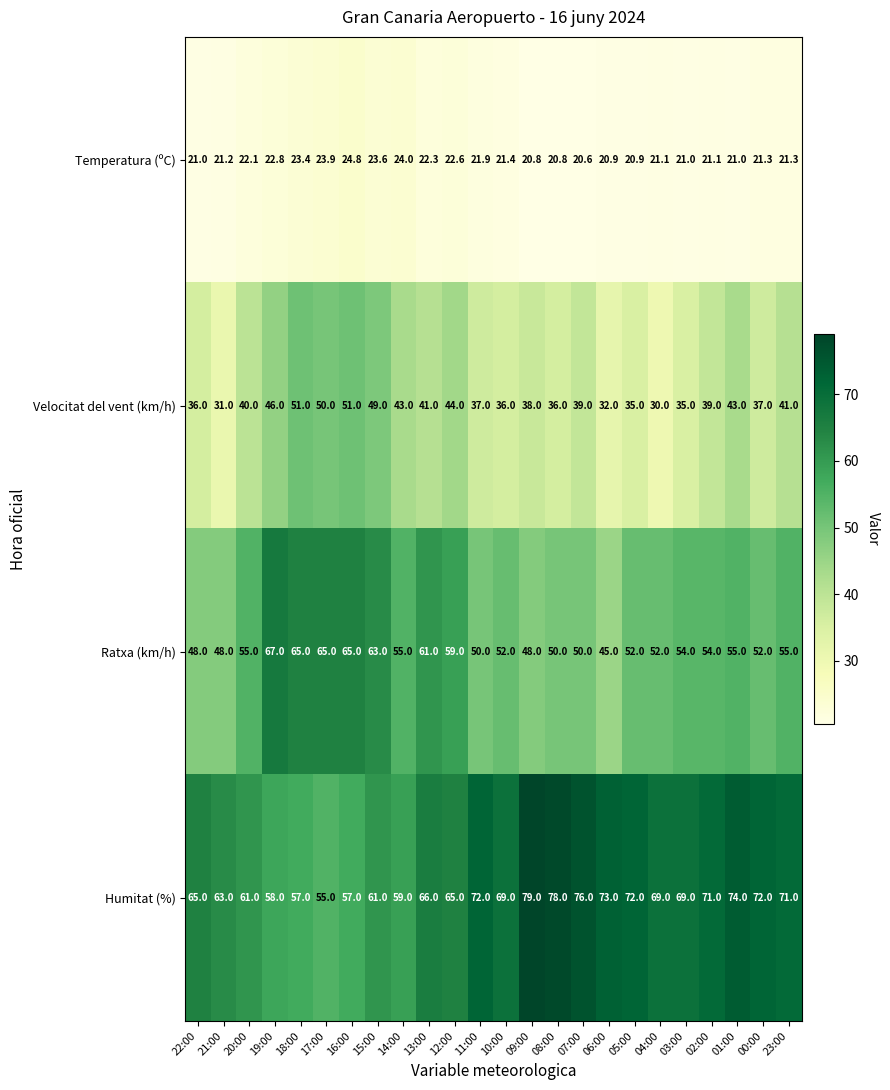

The Ratxa (km/h) series shows 50.0 at 11:00. True or false?

True